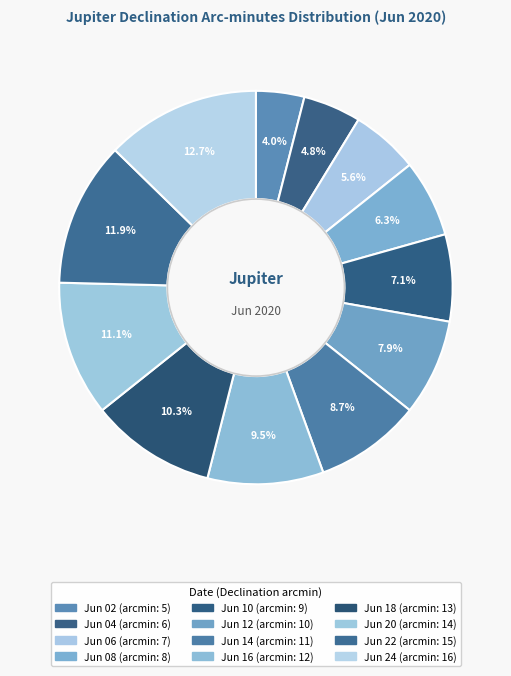

To the nearest percent, what is the difference between the largest and smallest slice percentages?

9%